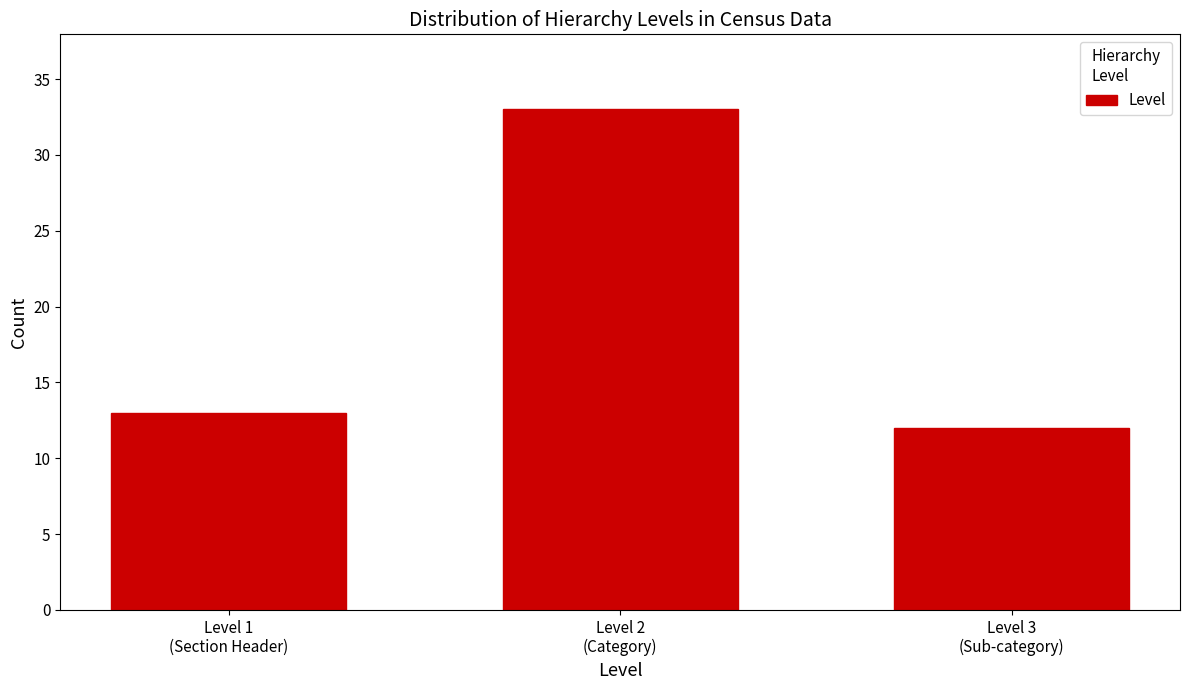

Reading right to left, list all the values displayed in this chart.

12	33	13